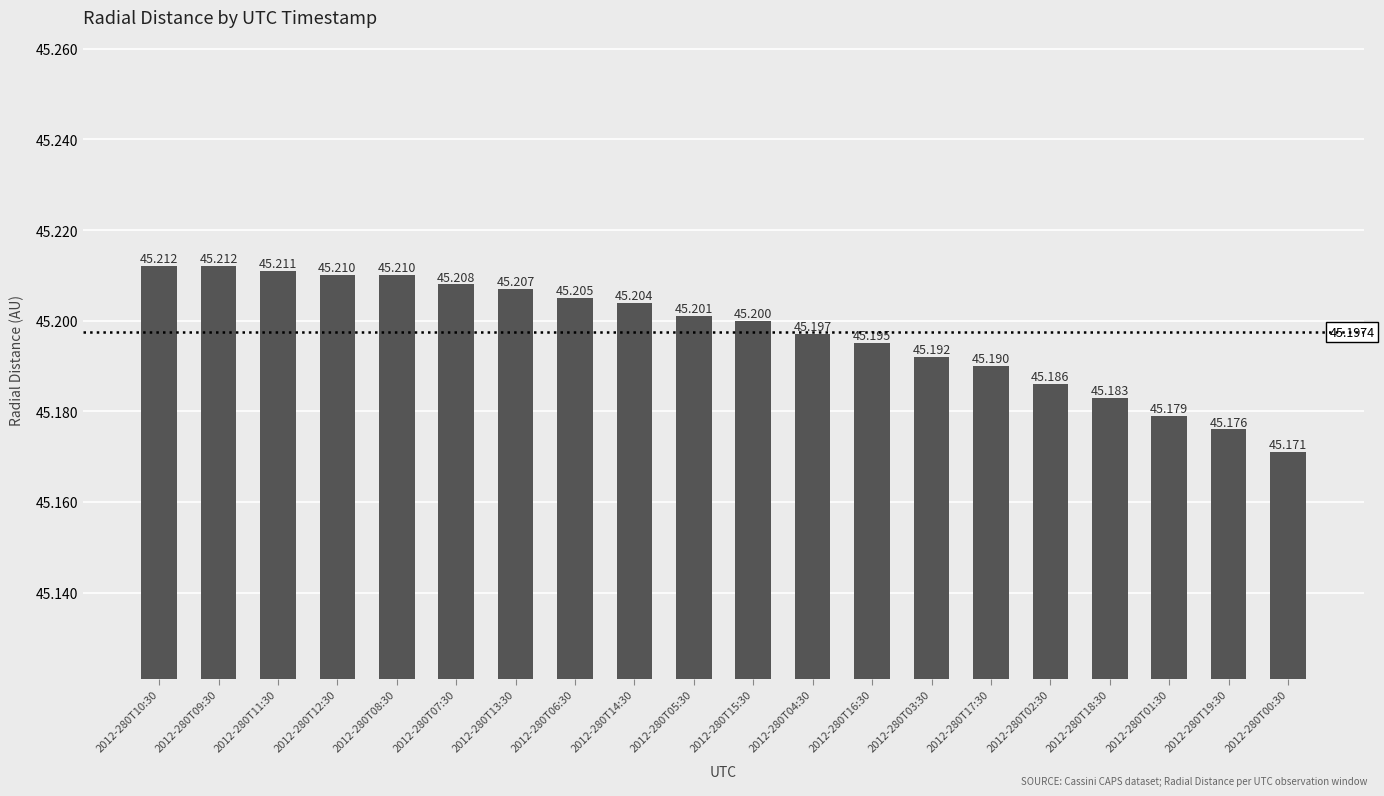

What position from the right is 2012-280T14:30?

12